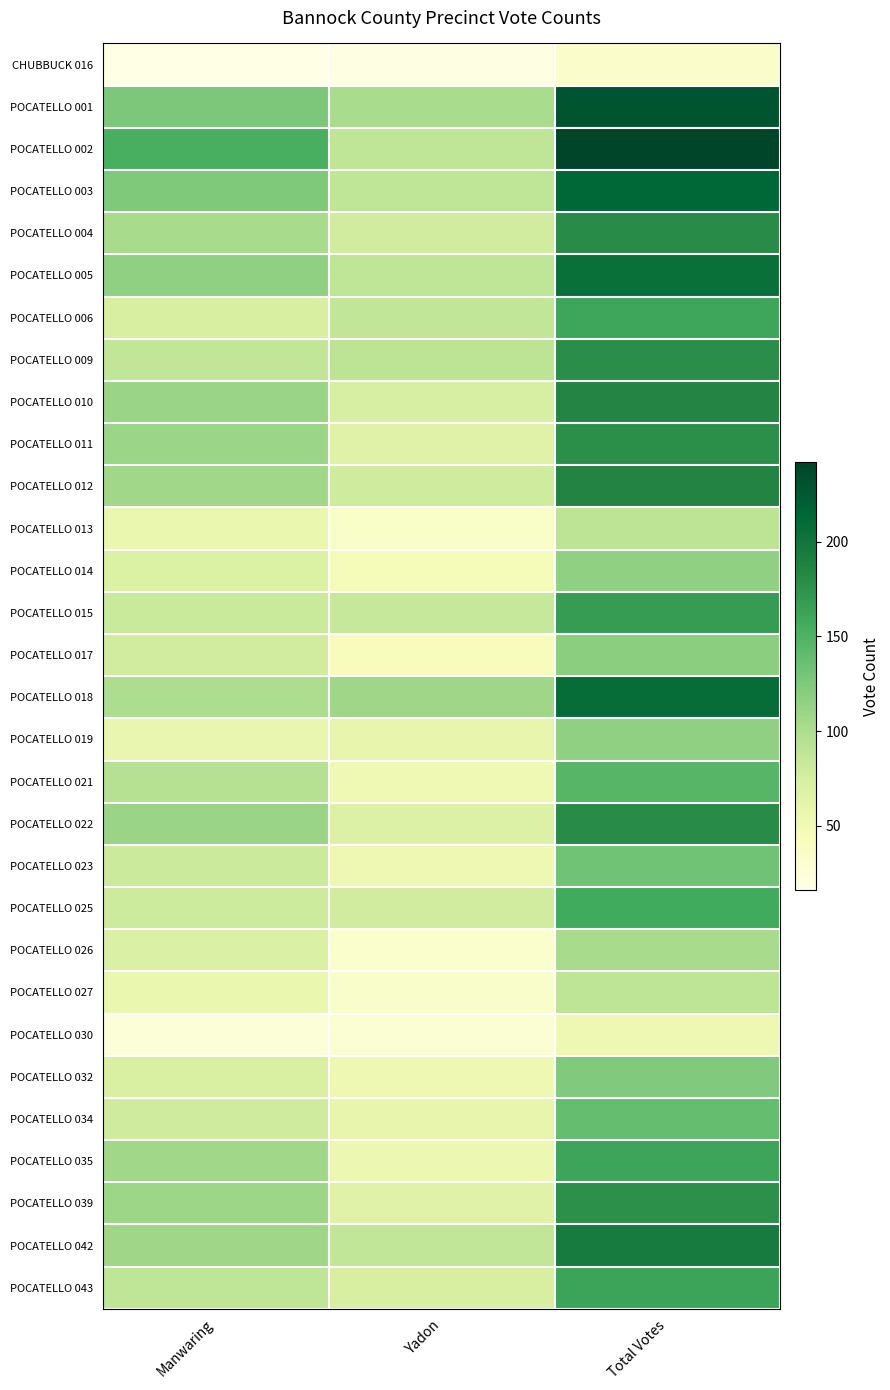

Reading left to right, list all the values displayed in this chart.

CHUBBUCK 016: Manwaring=16	Yadon=17	Total Votes=33
POCATELLO 001: Manwaring=127	Yadon=102	Total Votes=229
POCATELLO 002: Manwaring=153	Yadon=89	Total Votes=242
POCATELLO 003: Manwaring=125	Yadon=89	Total Votes=214
POCATELLO 004: Manwaring=103	Yadon=77	Total Votes=180
POCATELLO 005: Manwaring=116	Yadon=89	Total Votes=205
POCATELLO 006: Manwaring=73	Yadon=87	Total Votes=160
POCATELLO 009: Manwaring=87	Yadon=91	Total Votes=178
POCATELLO 010: Manwaring=111	Yadon=74	Total Votes=185
POCATELLO 011: Manwaring=110	Yadon=67	Total Votes=177
POCATELLO 012: Manwaring=107	Yadon=79	Total Votes=186
POCATELLO 013: Manwaring=56	Yadon=35	Total Votes=91
POCATELLO 014: Manwaring=70	Yadon=46	Total Votes=116
POCATELLO 015: Manwaring=83	Yadon=84	Total Votes=167
POCATELLO 017: Manwaring=77	Yadon=42	Total Votes=119
POCATELLO 018: Manwaring=100	Yadon=108	Total Votes=208
POCATELLO 019: Manwaring=57	Yadon=59	Total Votes=116
POCATELLO 021: Manwaring=95	Yadon=51	Total Votes=146
POCATELLO 022: Manwaring=111	Yadon=69	Total Votes=180
POCATELLO 023: Manwaring=81	Yadon=52	Total Votes=133
POCATELLO 025: Manwaring=80	Yadon=77	Total Votes=157
POCATELLO 026: Manwaring=71	Yadon=32	Total Votes=103
POCATELLO 027: Manwaring=56	Yadon=34	Total Votes=90
POCATELLO 030: Manwaring=24	Yadon=28	Total Votes=52
POCATELLO 032: Manwaring=72	Yadon=52	Total Votes=124
POCATELLO 034: Manwaring=79	Yadon=59	Total Votes=138
POCATELLO 035: Manwaring=107	Yadon=54	Total Votes=161
POCATELLO 039: Manwaring=109	Yadon=67	Total Votes=176
POCATELLO 042: Manwaring=108	Yadon=87	Total Votes=195
POCATELLO 043: Manwaring=89	Yadon=73	Total Votes=162